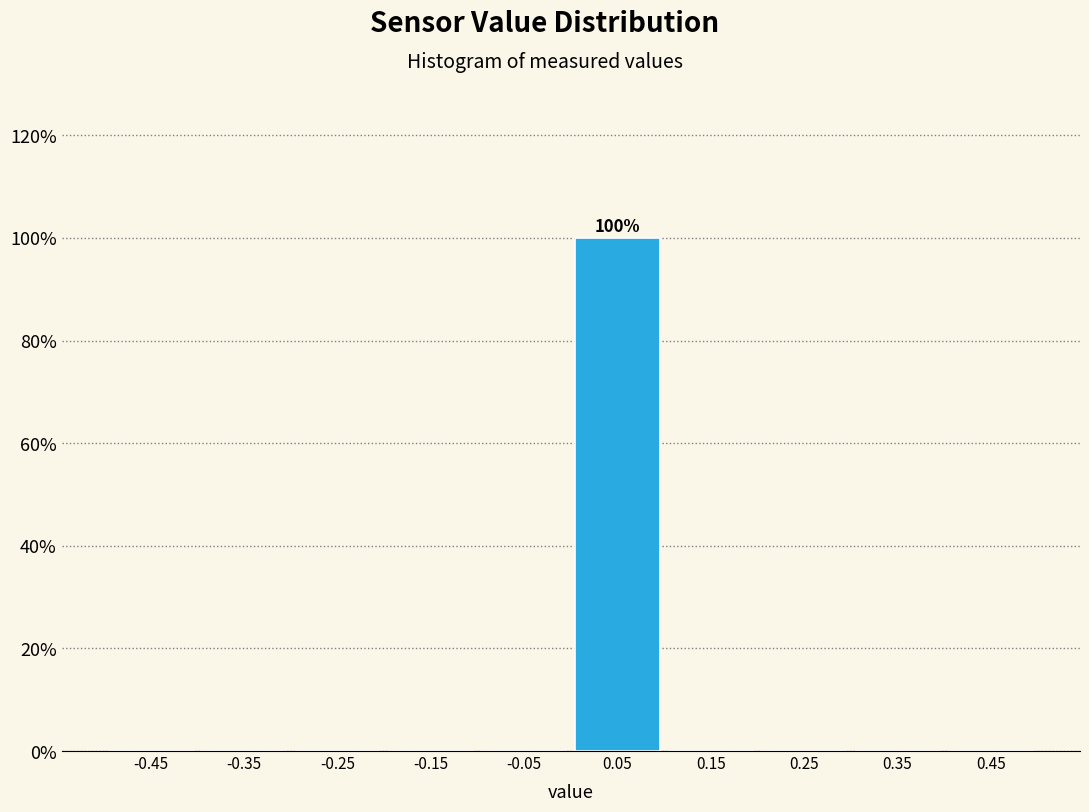

Over which range of the x-axis is the bar tallest?

0.0 to 0.1